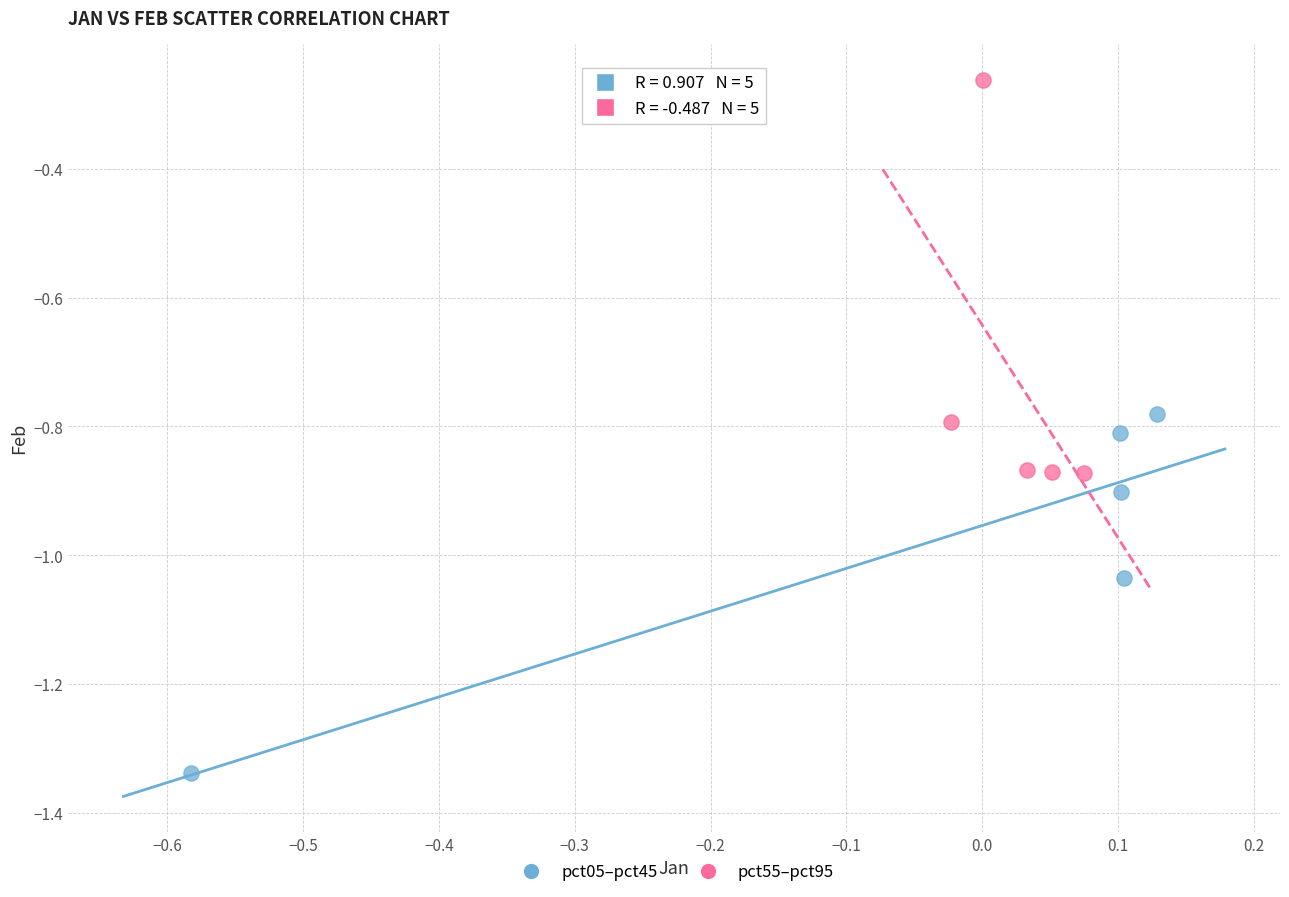

Which series has the widest spread of Y values?

pct55–pct95